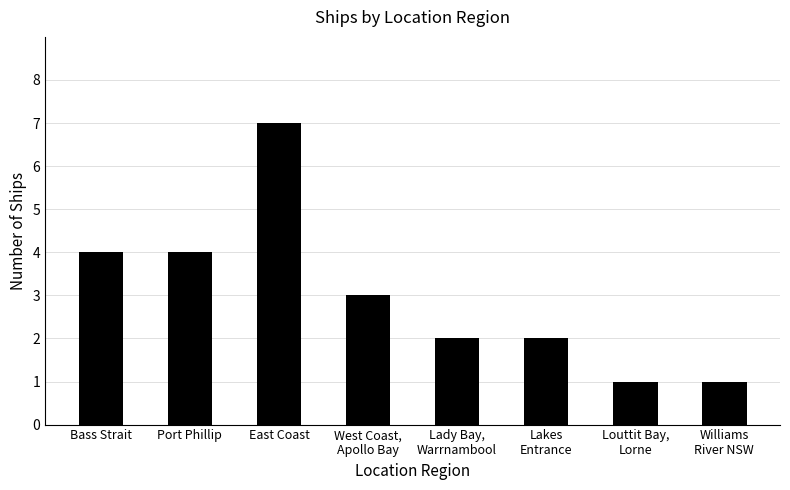

What is the approximate value at Port Phillip?

4